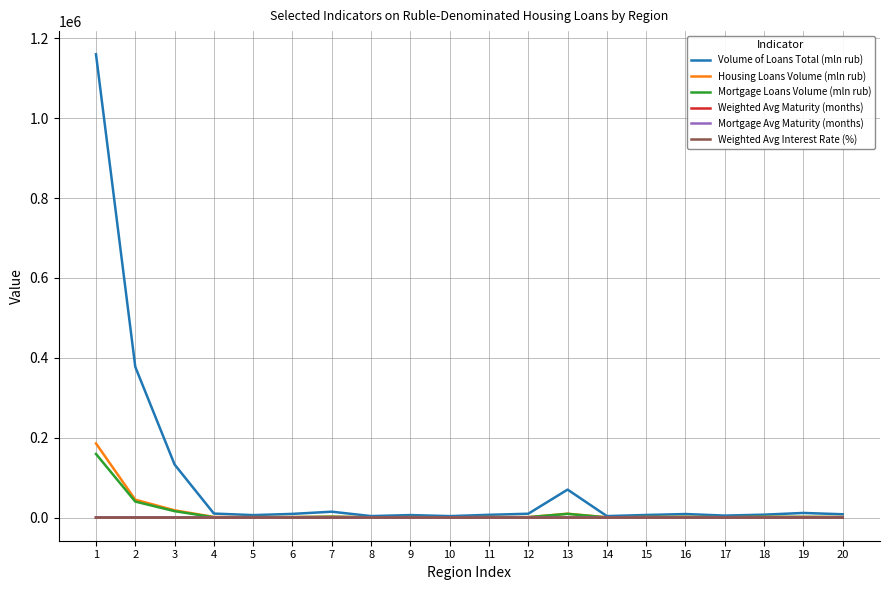

How many lines are shown in the chart?

6